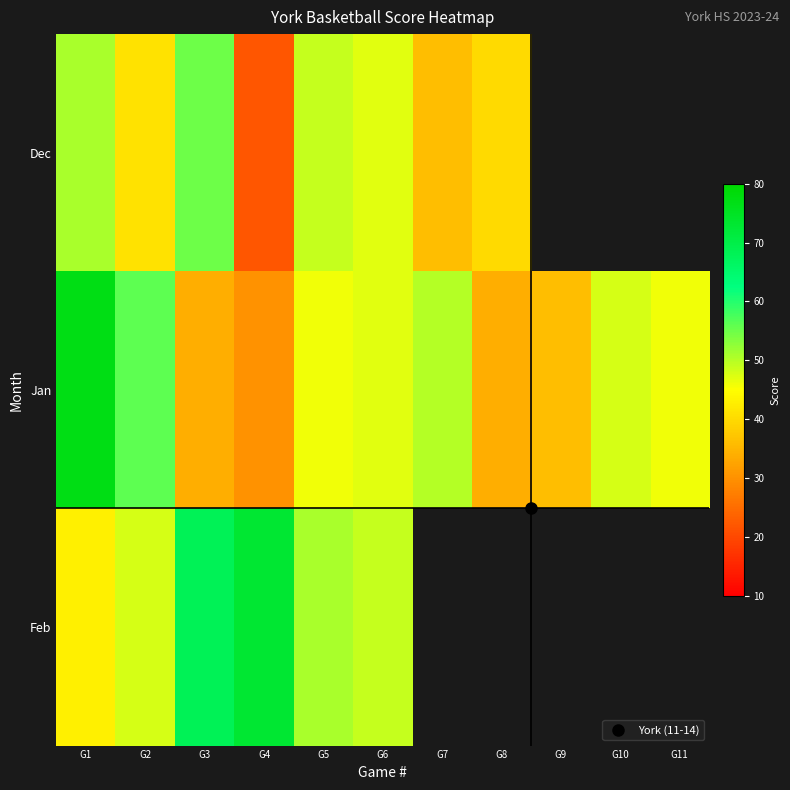

What value does the Jan series have at G11?

46.0